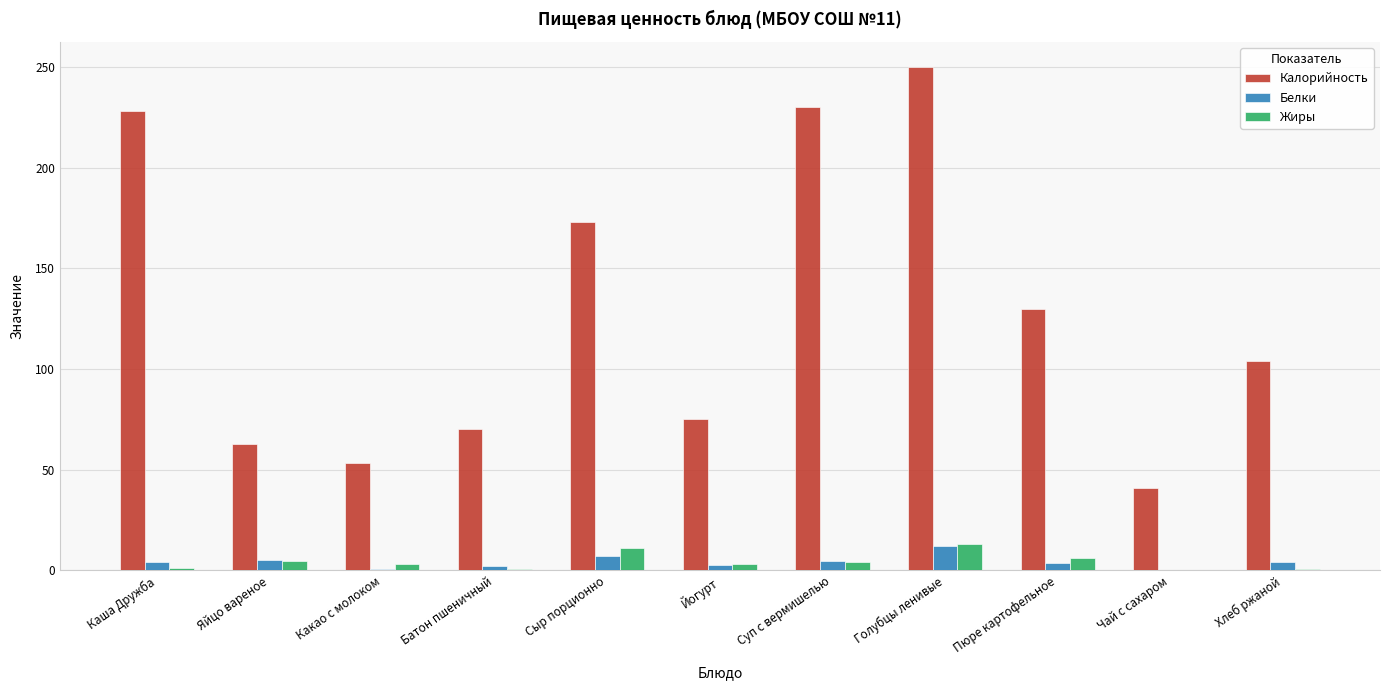

True or false: Калорийность has a value of 63.0 at Яйцо вареное.

True